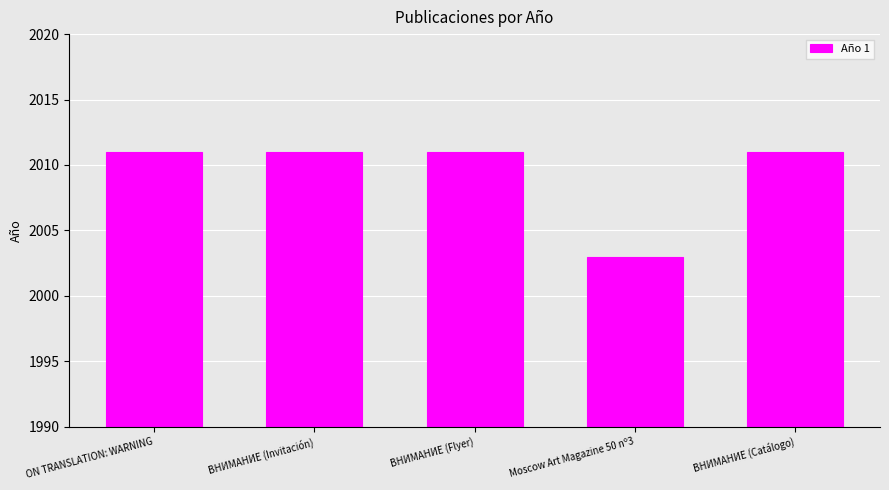

What is the change in value from ВНИМАНИЕ (Flyer) to Moscow Art Magazine 50 nº3?

-8